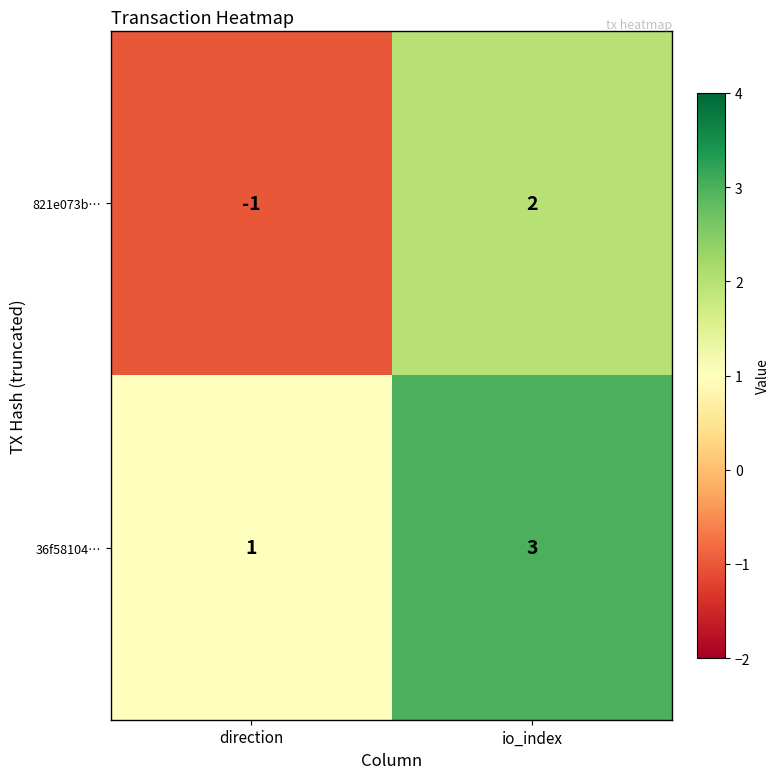

How many series are shown in this chart?

2